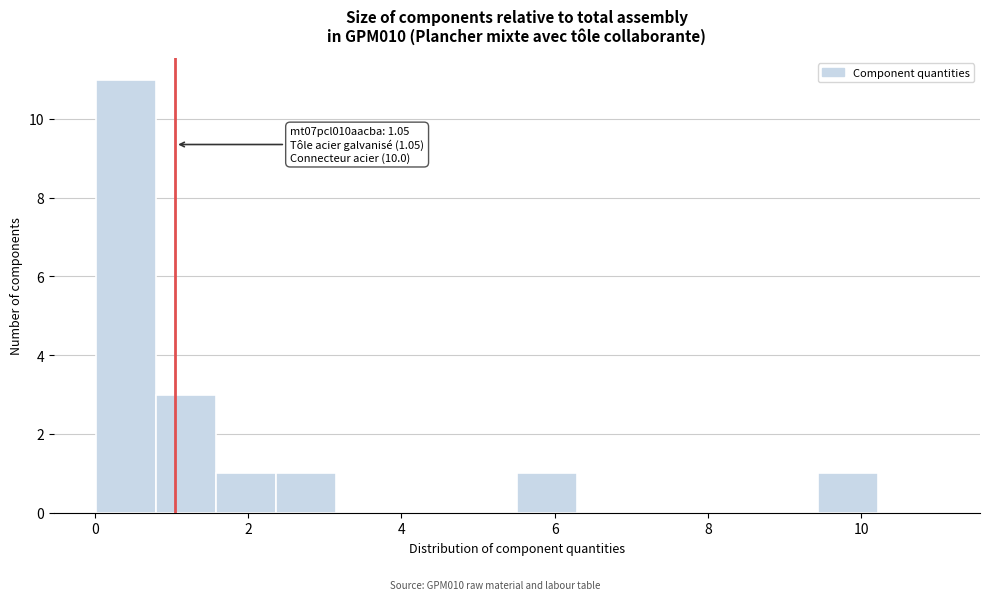

Read against the x-axis, roughly where is the centre of the tallest bar?

0.4